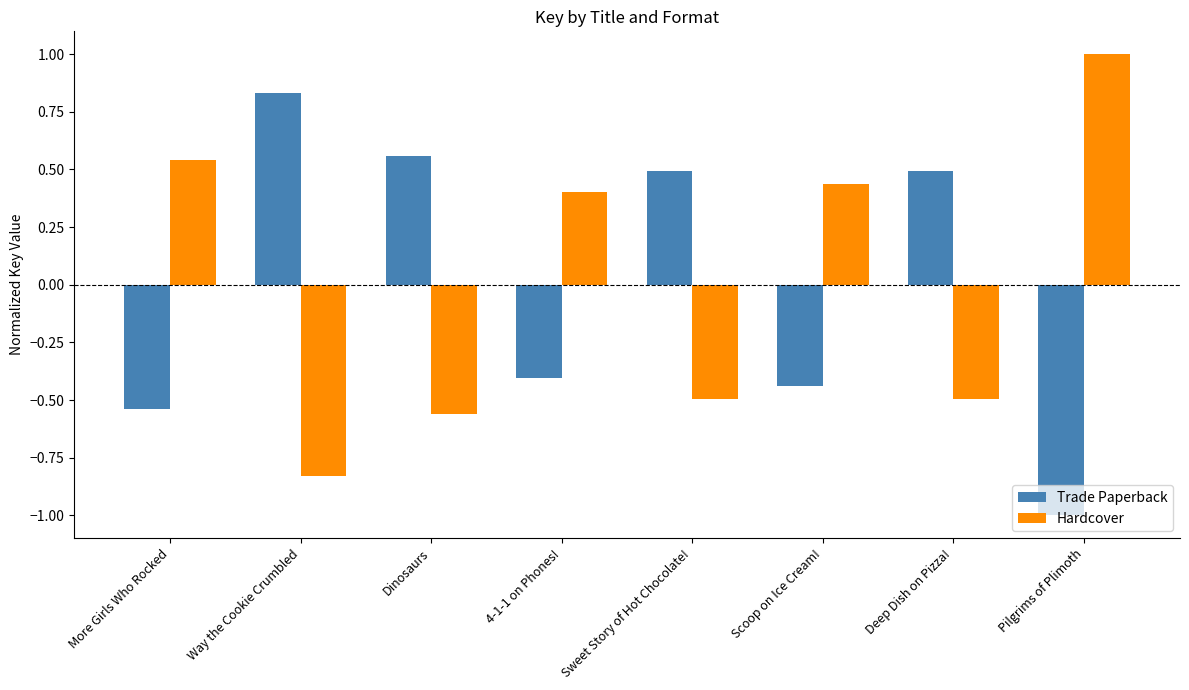

At which label is Trade Paperback closest to 0?

4-1-1 on Phones!